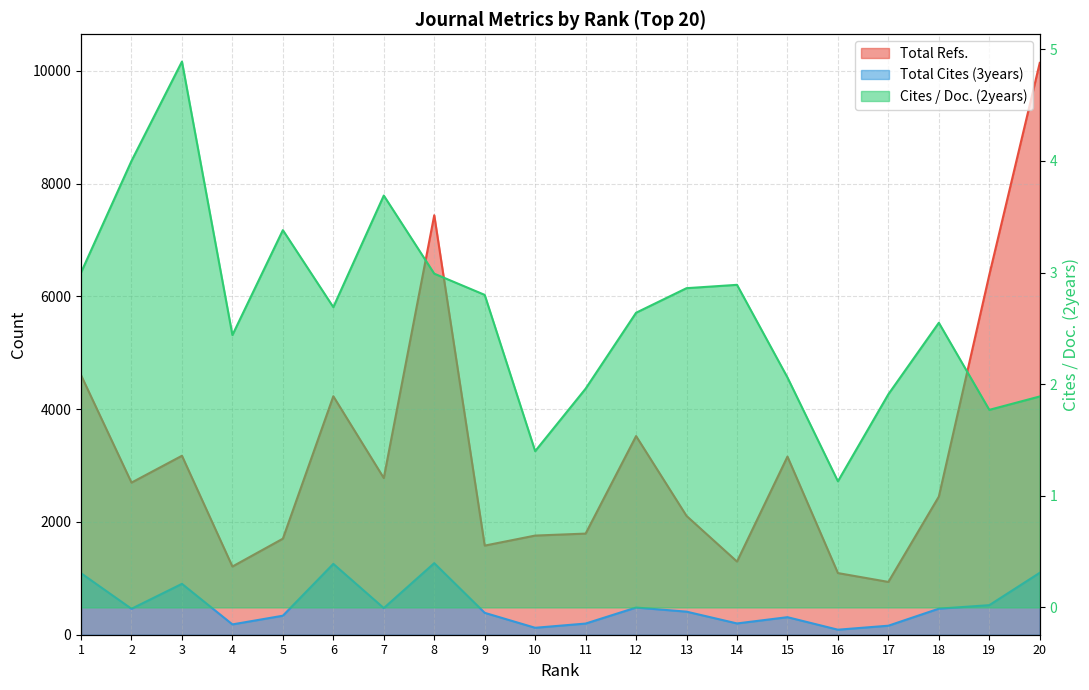

The value of Total Refs. at 8 is 7438.0. True or false?

True